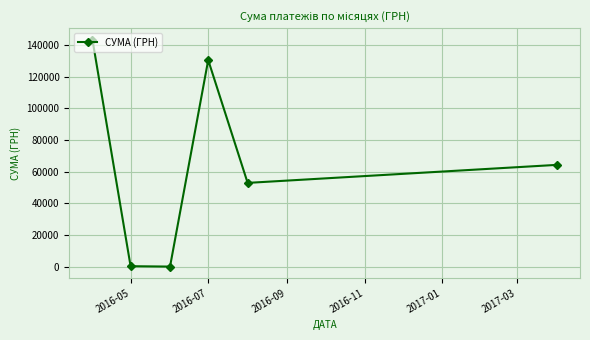

How many data points are less than 64293?

3